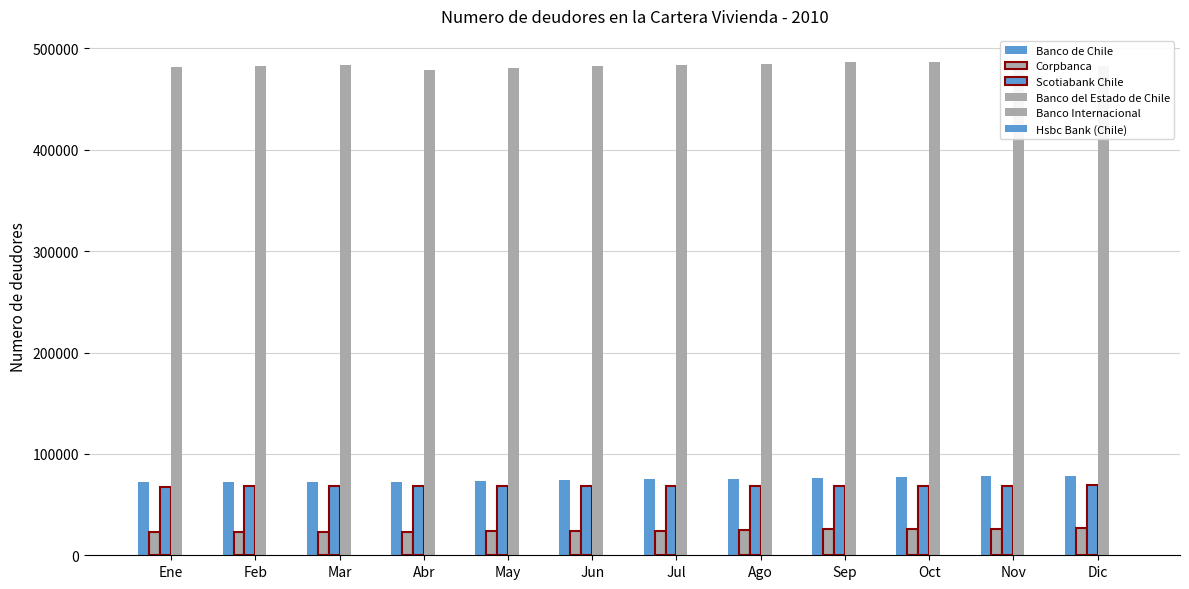

What is the difference between the second highest and second lowest values in the Banco Internacional series?

35